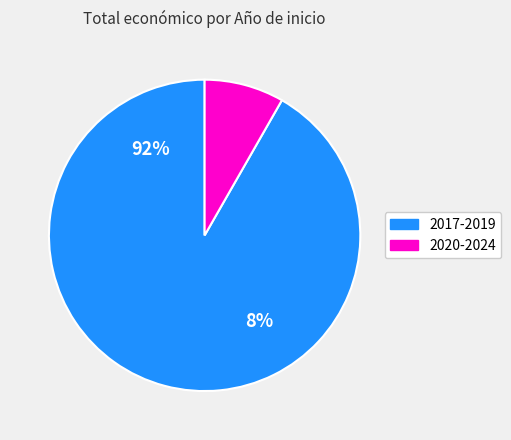

The 2017 slice represents 1% of the pie. True or false?

False